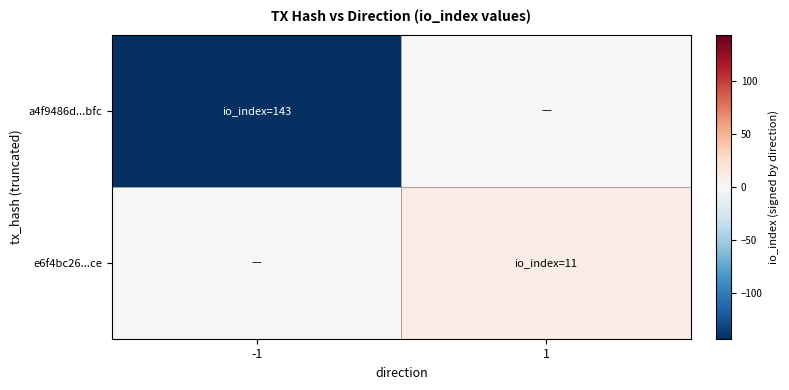

At 1, list the series in order from smallest to largest.

a4f9486d...bfc, e6f4bc26...ce